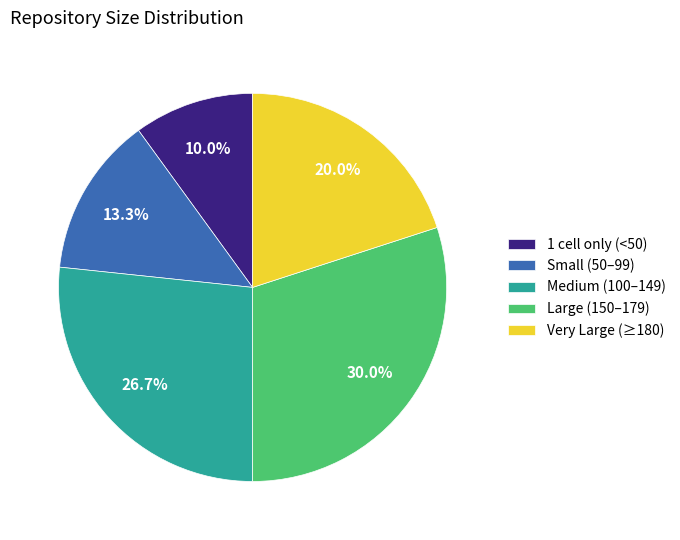

To the nearest percent, what is the difference between the largest and smallest slice percentages?

20%